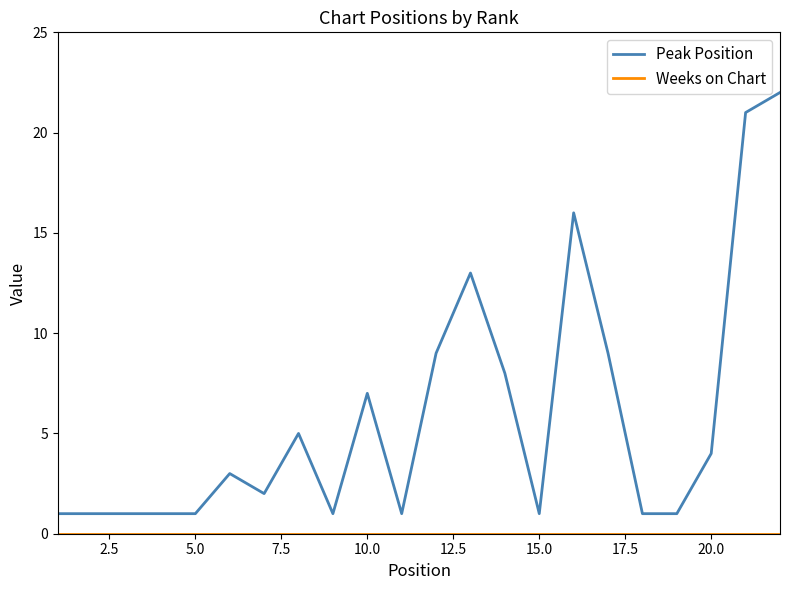

What is the lowest value of the Peak Position series?

1